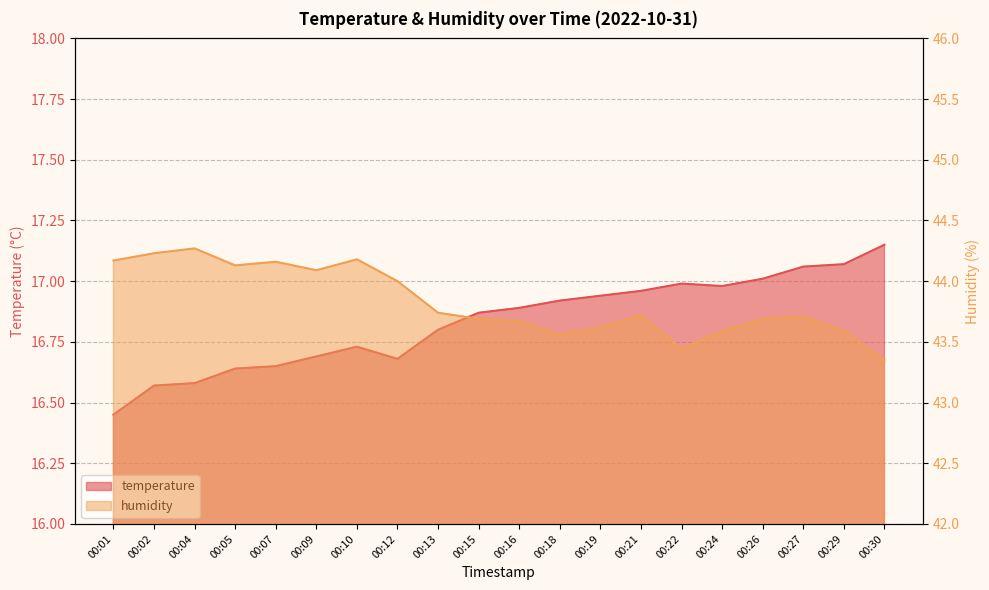

List the series in order of their overall mean, highest first.

humidity, temperature